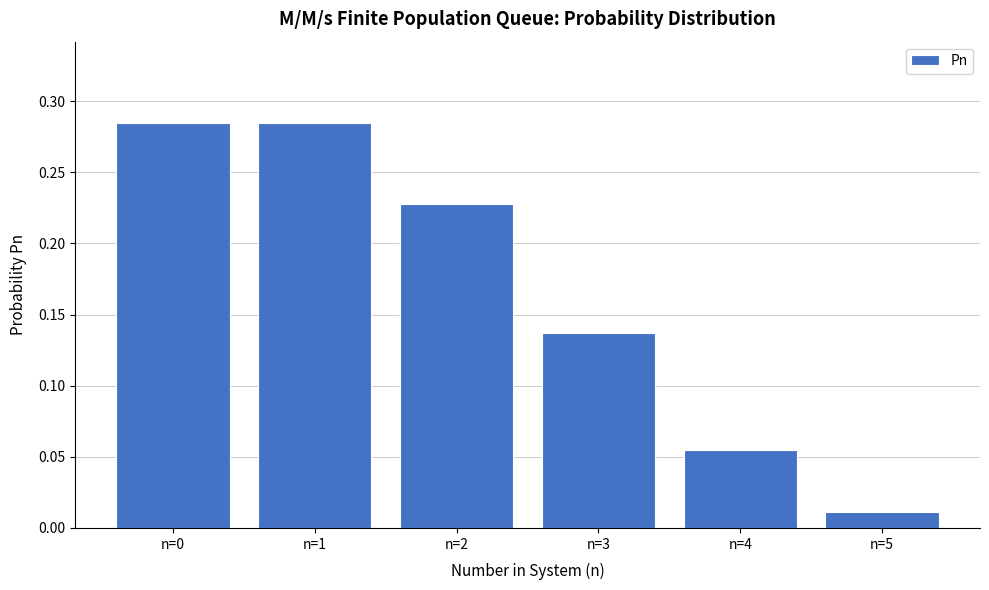

True or false: the data shows 0.2 at n=1.

False